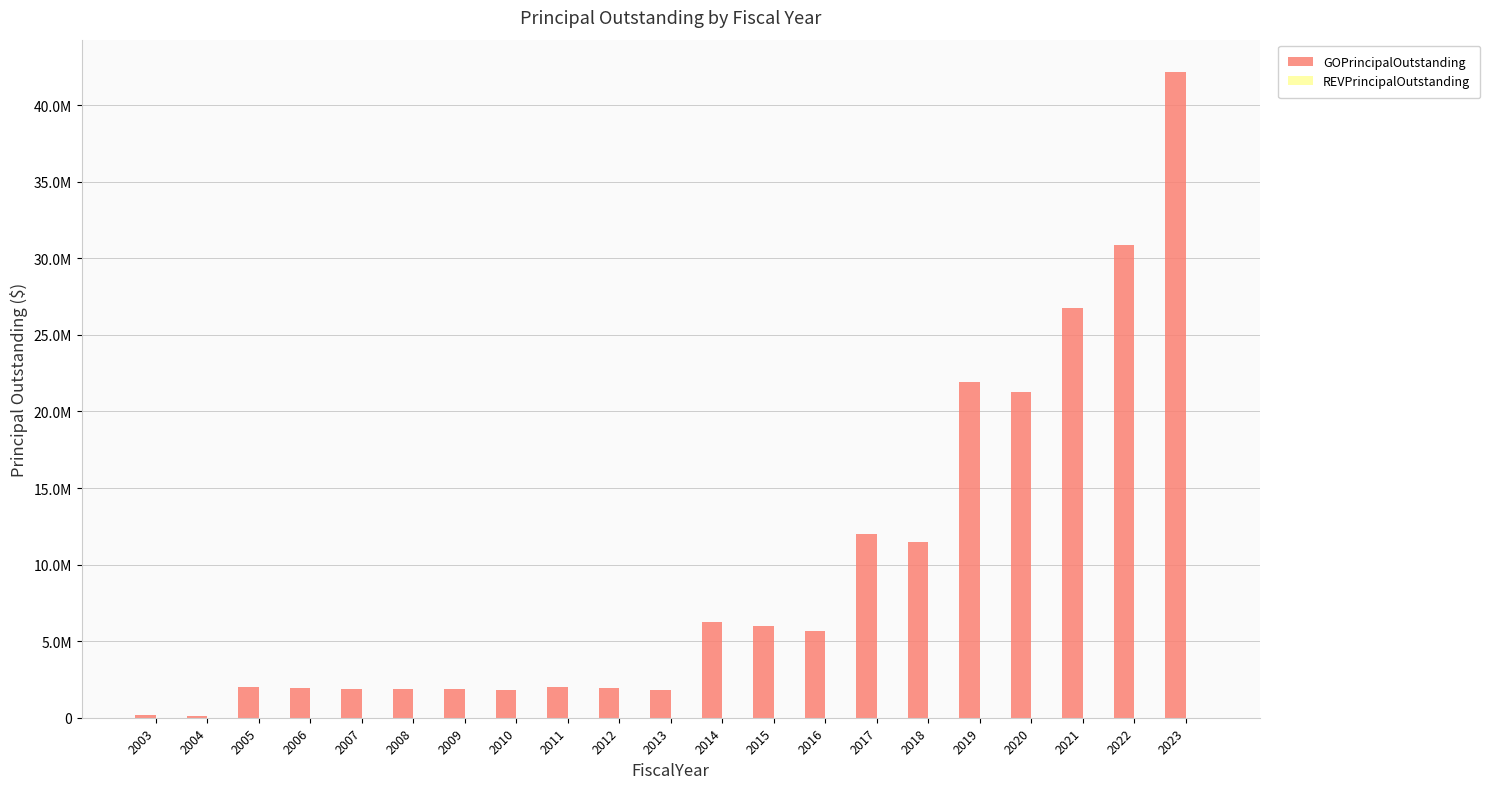

Reading left to right, transcribe all the data shown in this chart.

GOPrincipalOutstanding: 170000	130000	1990000	1935000	1880000	1865000	1850000	1830000	2020000	1910000	1790000	6255000	5970000	5655000	12015000	11470000	21905000	21285000	26745000	30845000	42170000
REVPrincipalOutstanding: 0	0	0	0	0	0	0	0	0	0	0	0	0	0	0	0	0	0	0	0	0